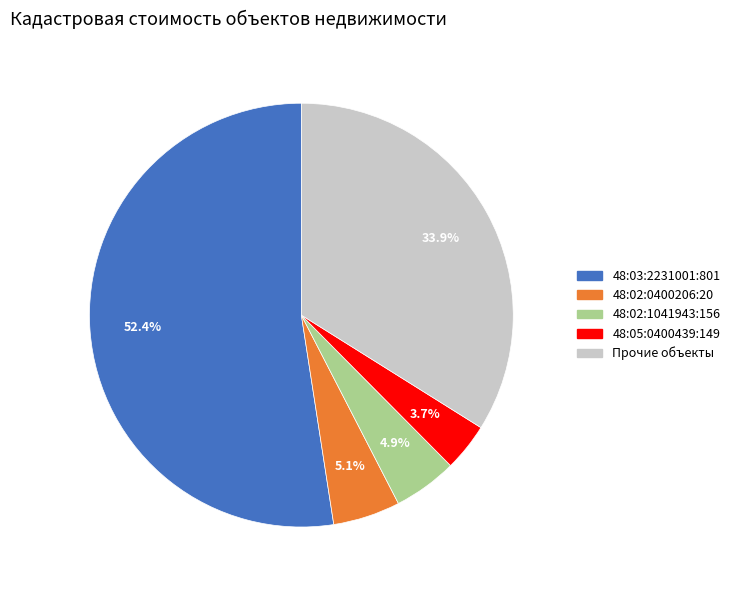

How many segments does this pie chart have?

5